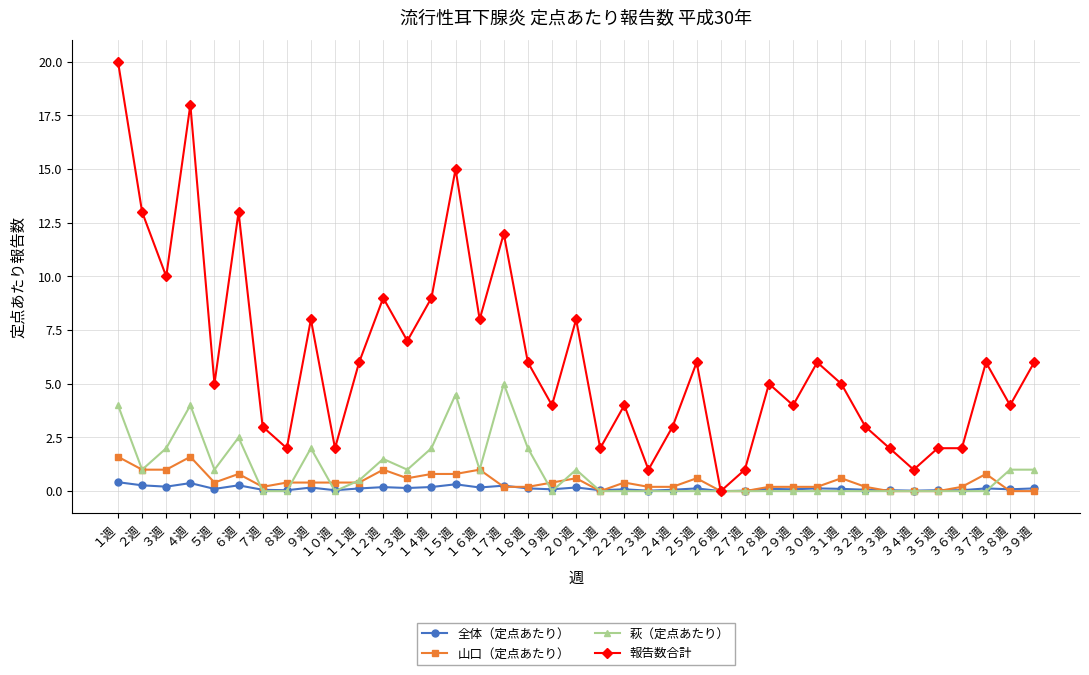

What is the sum of the 全体（定点あたり） values at １３週 and ９週?

0.3